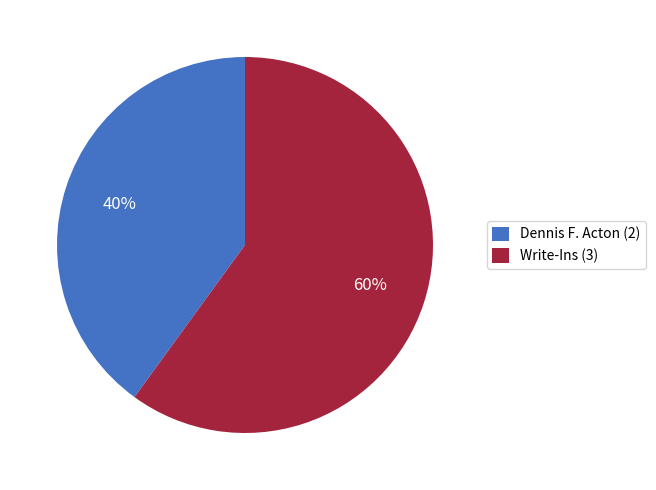

Between Dennis F. Acton and Write-Ins, which is larger?

Write-Ins